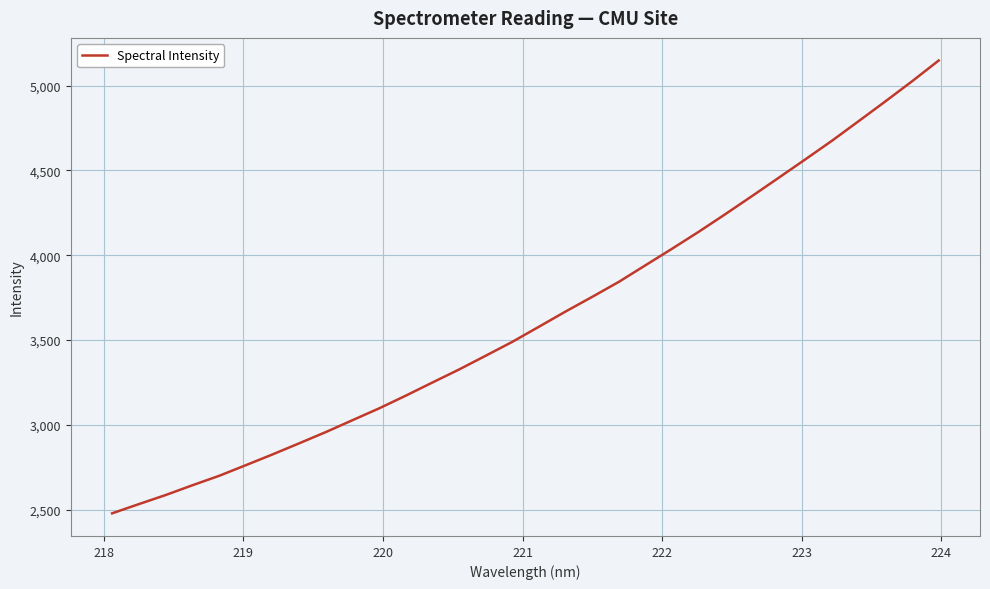

What is the difference between the maximum and minimum values?

2670.3